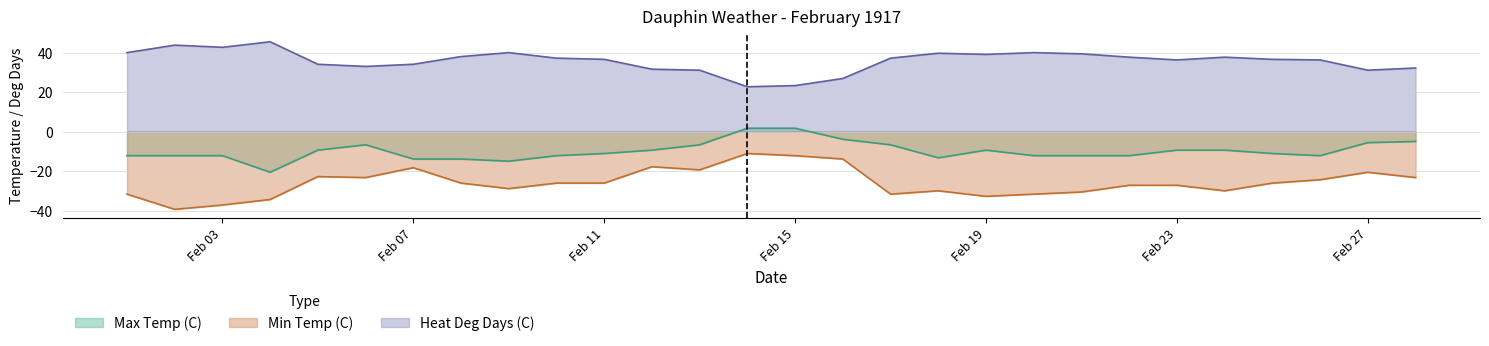

How many data points in Max Temp (C) are less than -11?

15